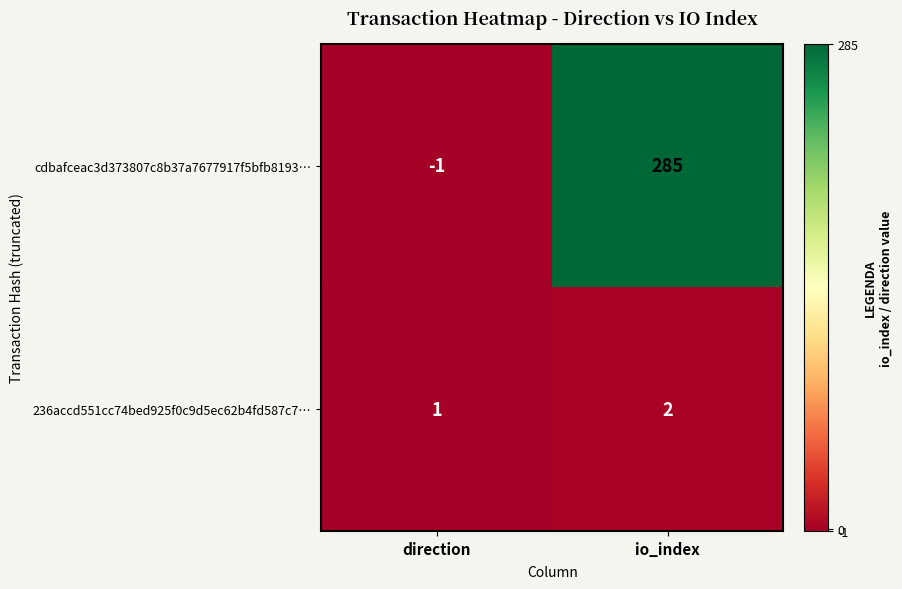

The cdbafceac3d373807c8b37a7677917f5bfb8193… series shows 285 at io_index. True or false?

True